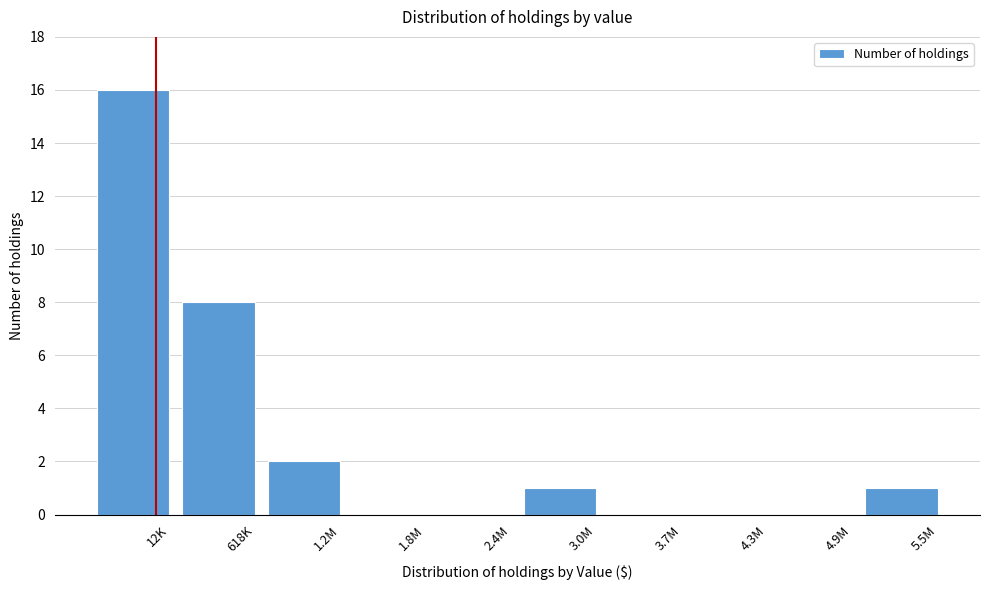

Reading right to left, extract all data points from this chart.

5.5M=1	4.9M=0	4.3M=0	3.7M=0	3.0M=1	2.4M=0	1.8M=0	1.2M=2	618K=8	12K=16